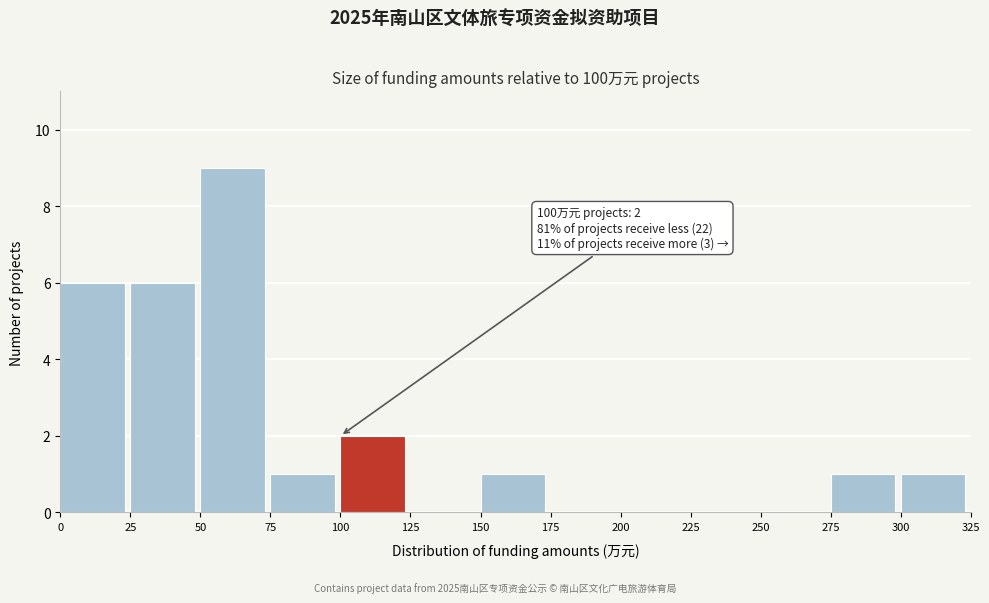

Which range on the x-axis has the tallest bar?

50 to 75